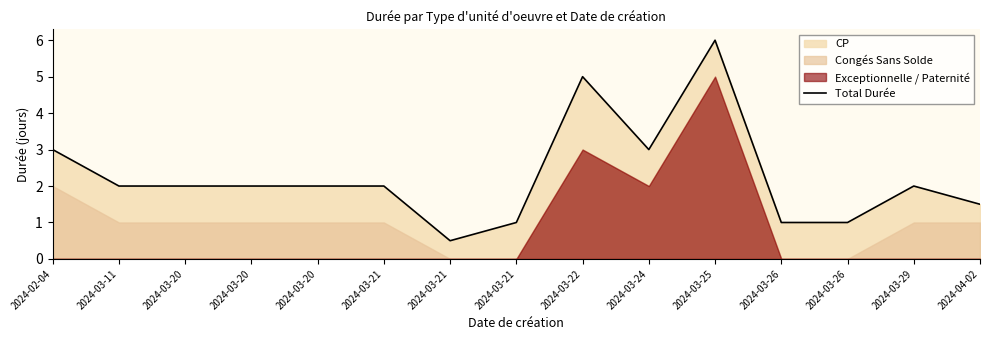

How many values are below 2?

5